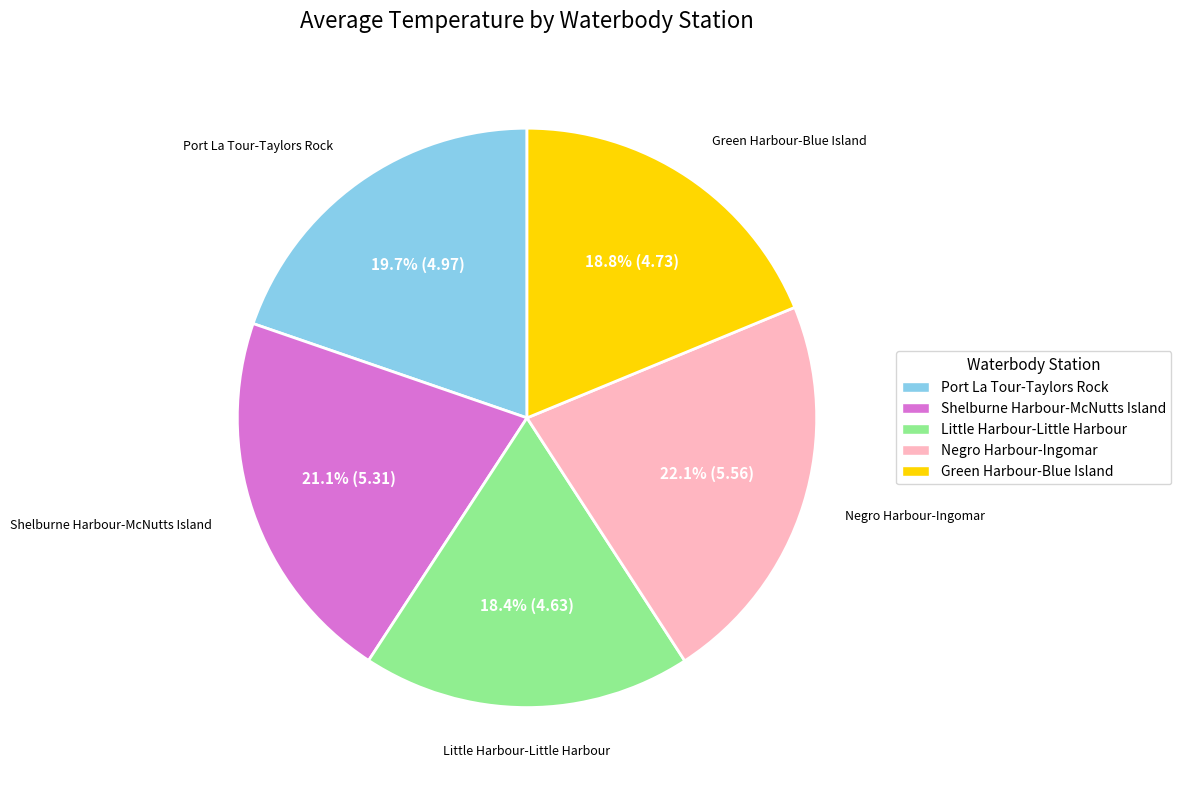

To the nearest percent, what is the average slice percentage?

20%